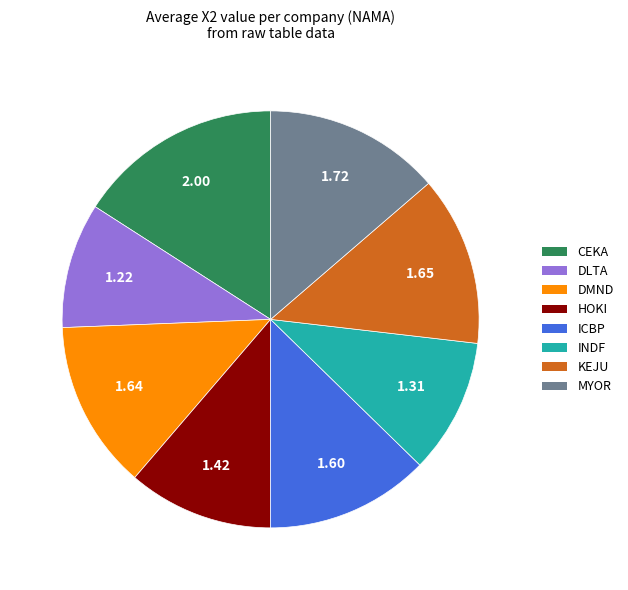

How many segments does this pie chart have?

8